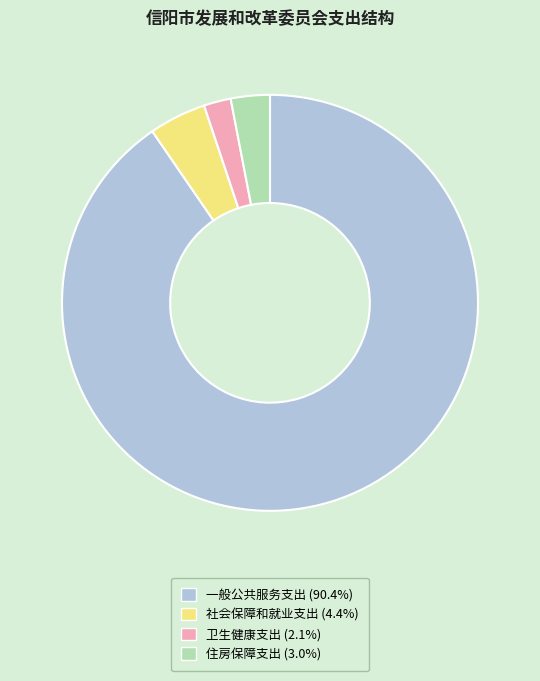

Rank the categories by value from highest to lowest.

一般公共服务支出, 社会保障和就业支出, 住房保障支出, 卫生健康支出